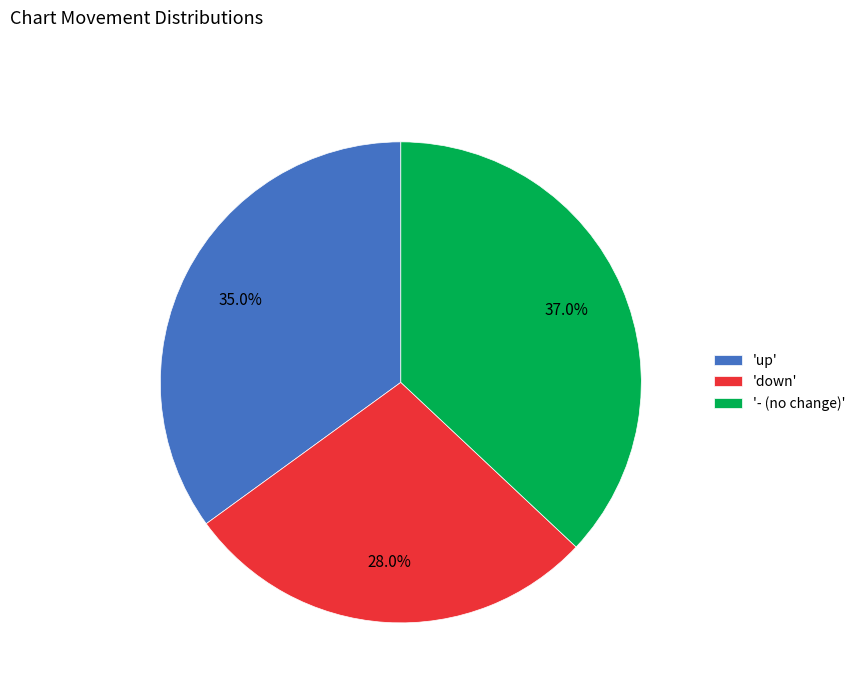

To the nearest percent, what is the difference between the largest and smallest slice percentages?

9%